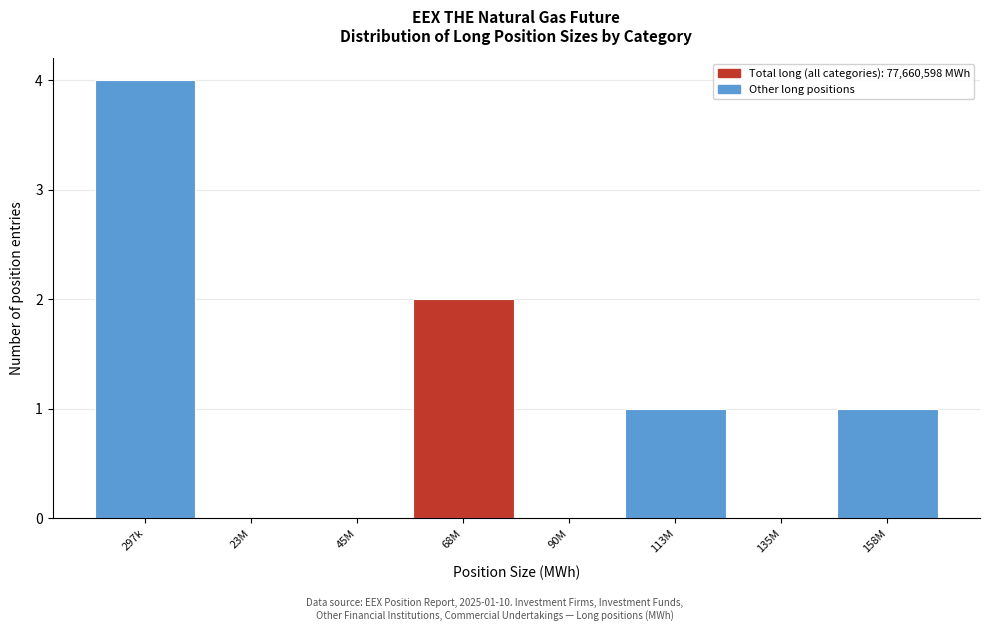

Reading left to right, list all the values displayed in this chart.

297k=4	23M=0	45M=0	68M=2	90M=0	113M=1	135M=0	158M=1